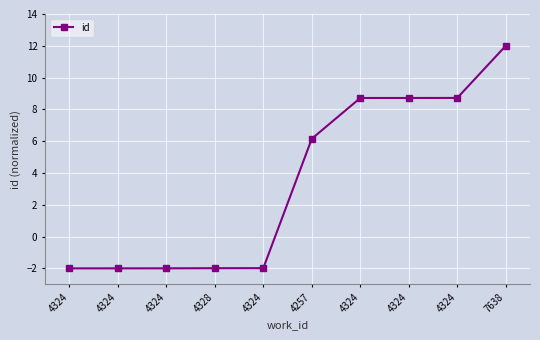

What is the sum of all values?

34.3